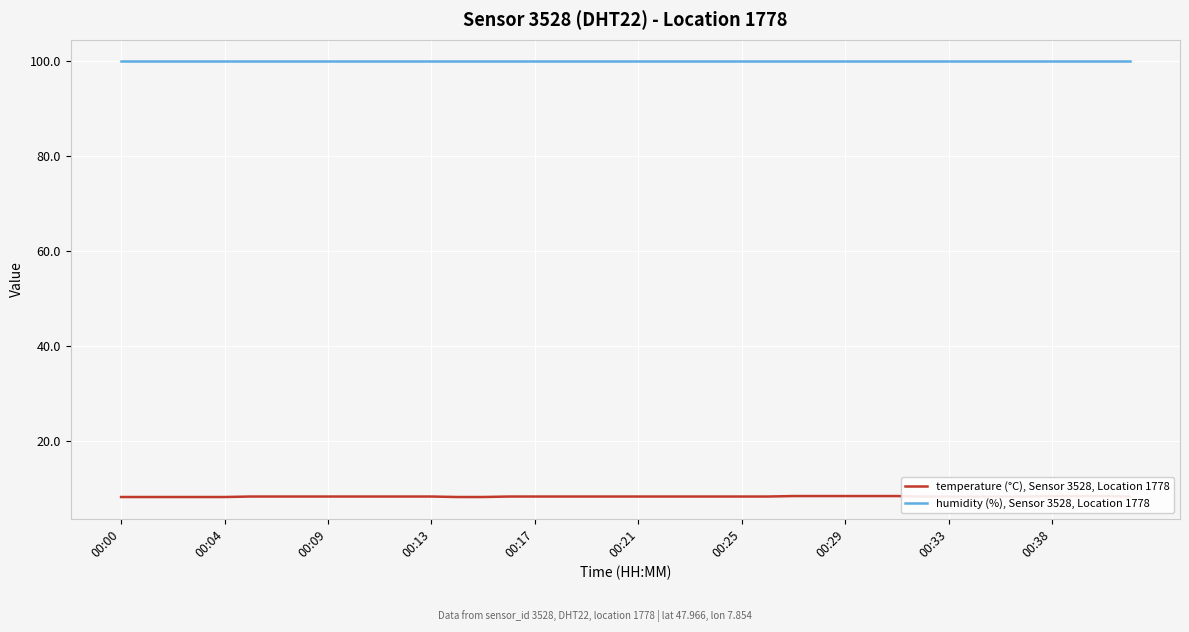

Which category has the highest value across all series?

00:00